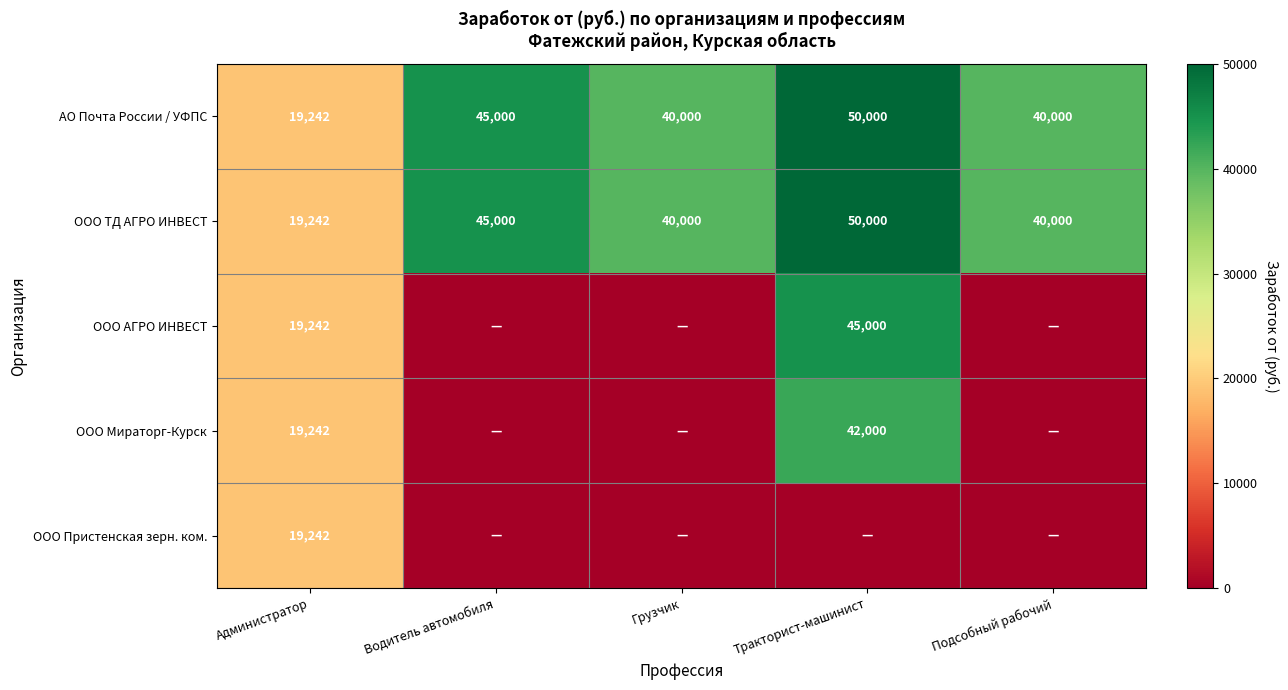

What is the difference between the maximum and minimum values in the АО Почта России / УФПС series?

30758